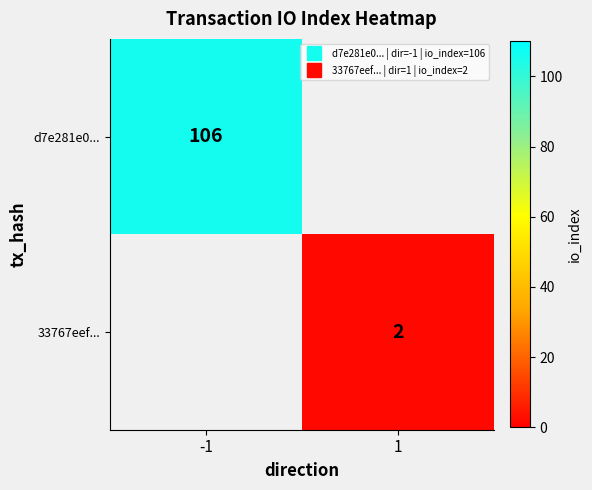

True or false: d7e281e0... has a value of 67.7 at -1.

False